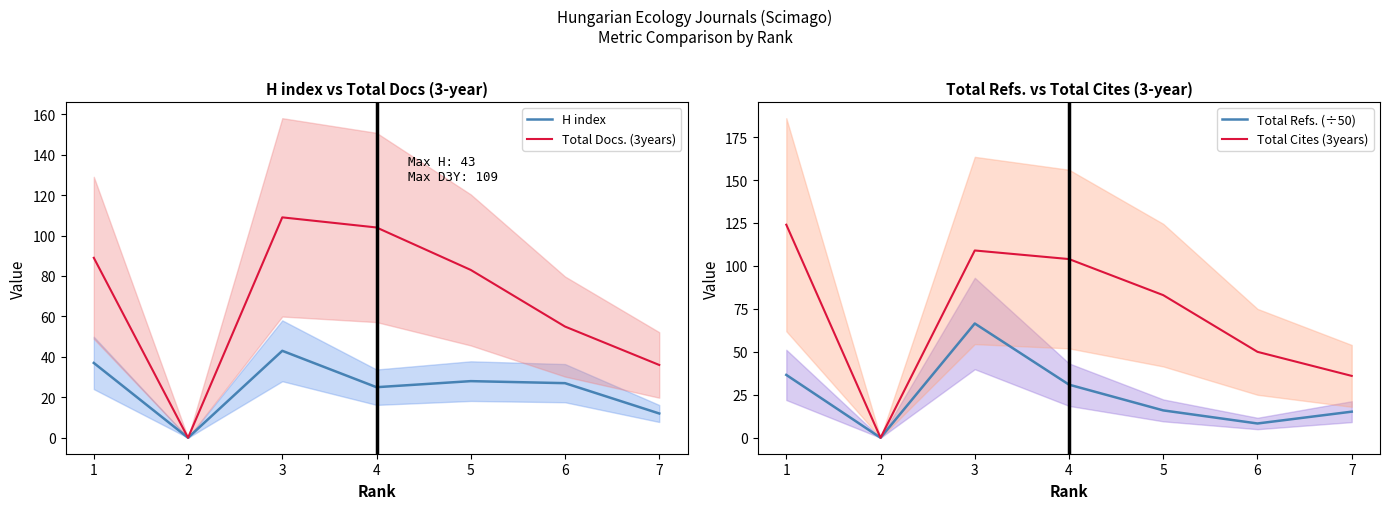

Reading left to right, transcribe all the data shown in this chart.

H index: 37.0	0.0	43.0	25.0	28.0	27.0	12.0
Total Docs. (3years): 89.0	0.0	109.0	104.0	83.0	55.0	36.0
Total Refs. (÷50): 36.6	0.0	66.5	30.9	15.9	8.3	15.2
Total Cites (3years): 124.0	0.0	109.0	104.0	83.0	50.0	36.0